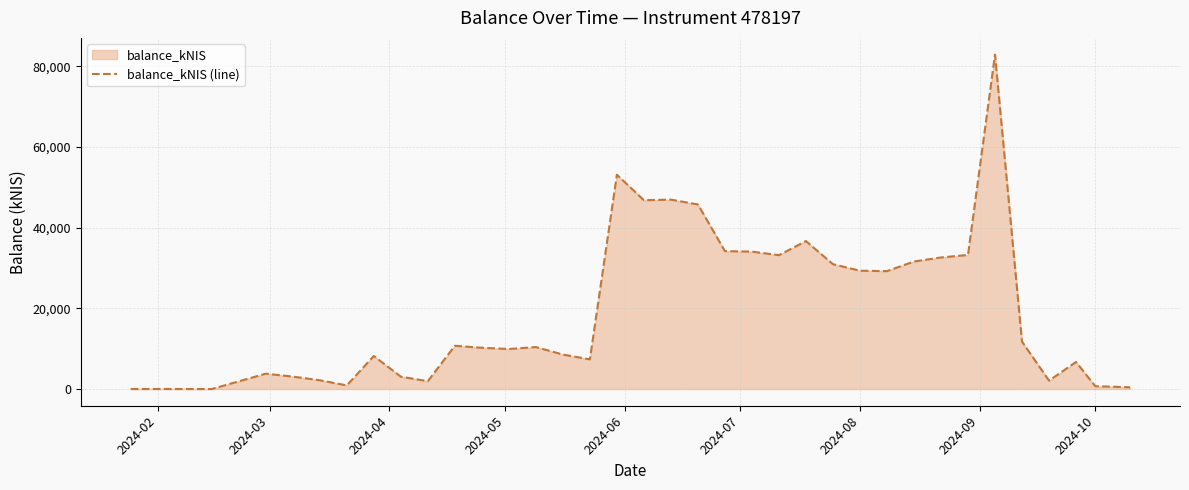

Reading left to right, what are all the values shown in this chart?

0.0	12.1	0.0	0.0	3802.4	3083.6	2170.5	896.5	8191.9	3060.2	1943.3	10726.4	10231.6	9922.4	10407.1	8549.6	7351.2	53156.9	46828.8	46974.4	45775.4	34203.0	34076.9	33201.0	36697.7	30957.7	29344.3	29238.6	31625.5	32630.7	33253.8	82943.0	11762.5	2076.2	6703.1	701.3	433.0